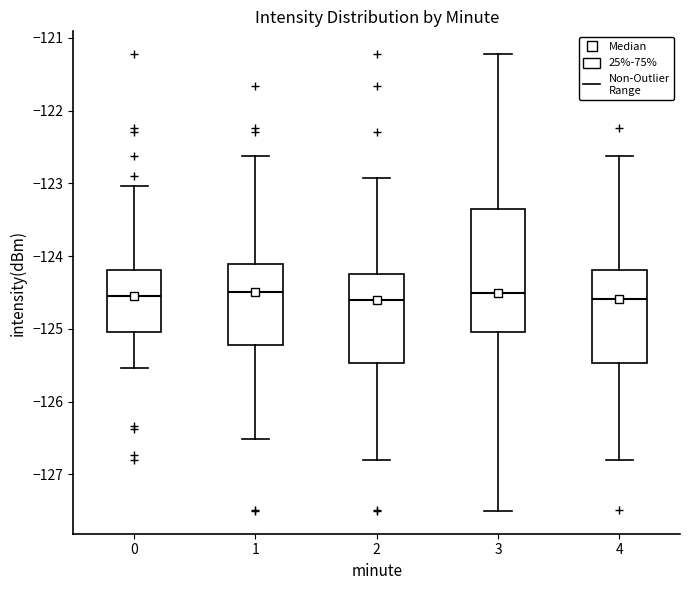

Comparing the boxes themselves (not the whiskers), which one is the tallest?

3